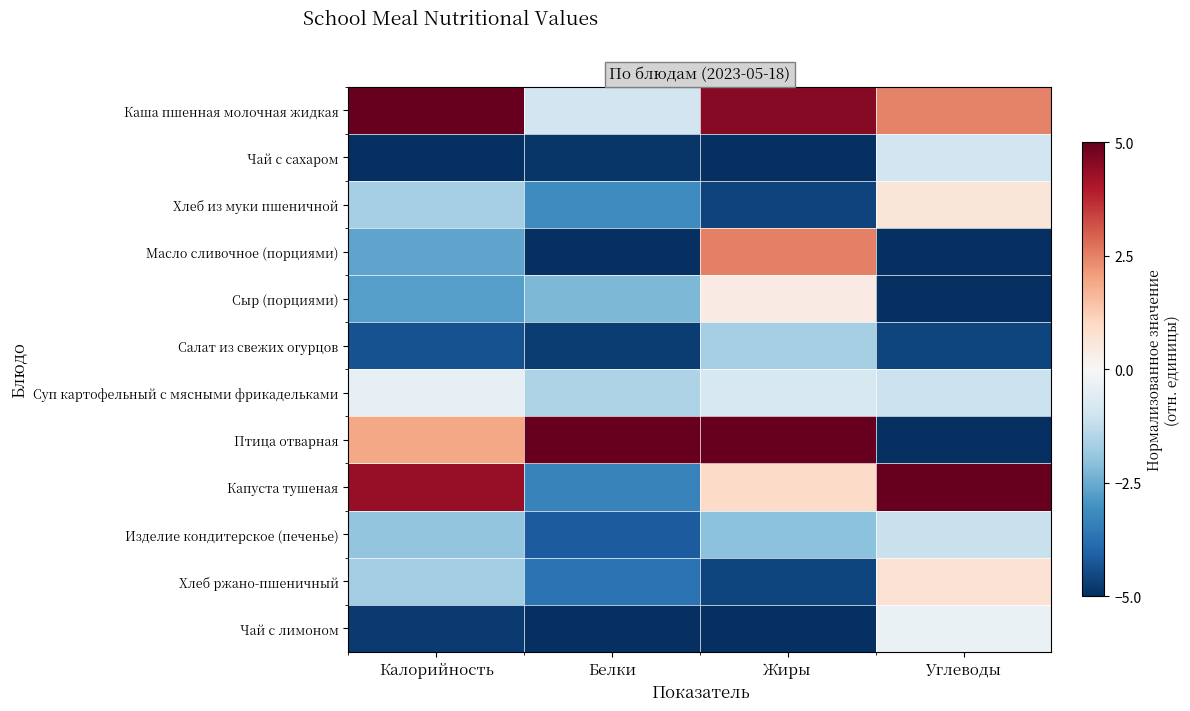

What is the spread (max minus min) of values at Калорийность?

10.0